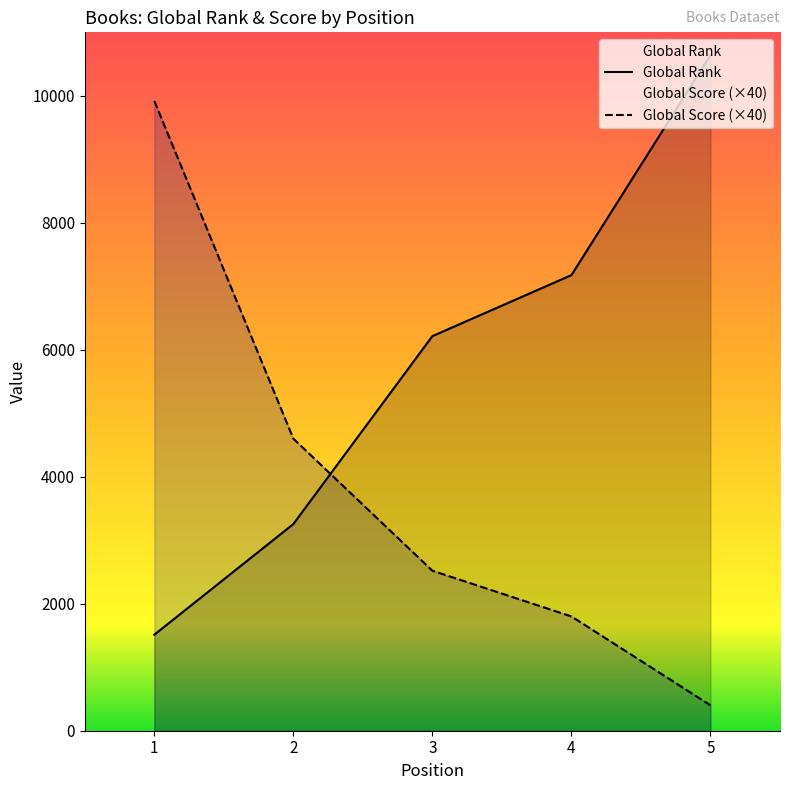

Reading left to right, what are all the values shown in this chart?

Global Rank: 1512	3255	6215	7176	10645
Global Score: 9920	4600	2520	1800	400